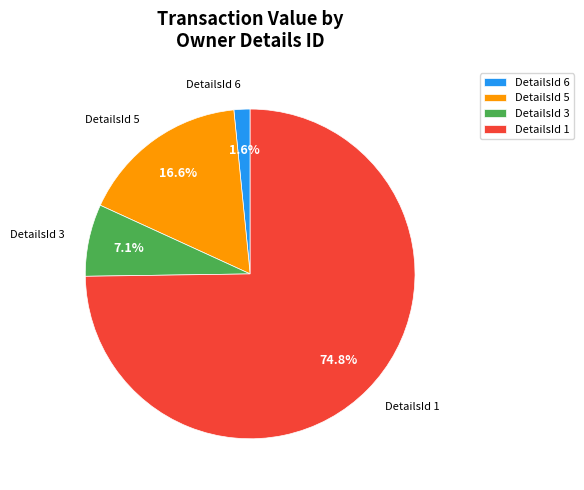

How many slices are in this pie chart?

4